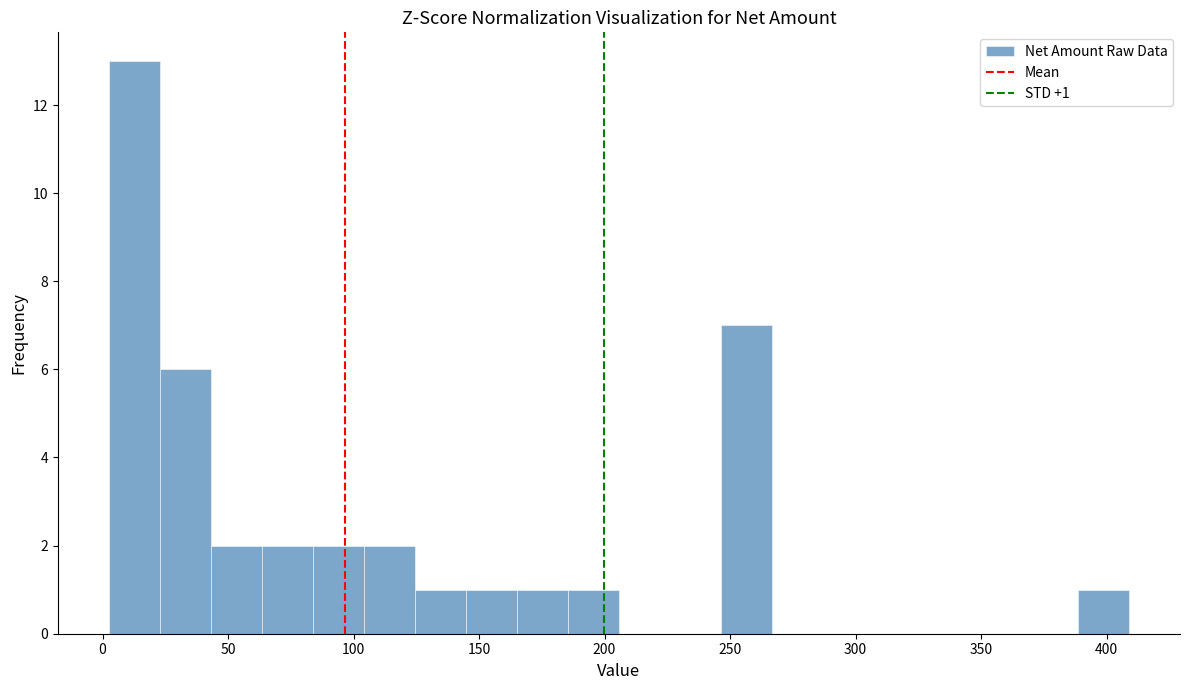

Which range on the x-axis has the tallest bar?

0 to 25